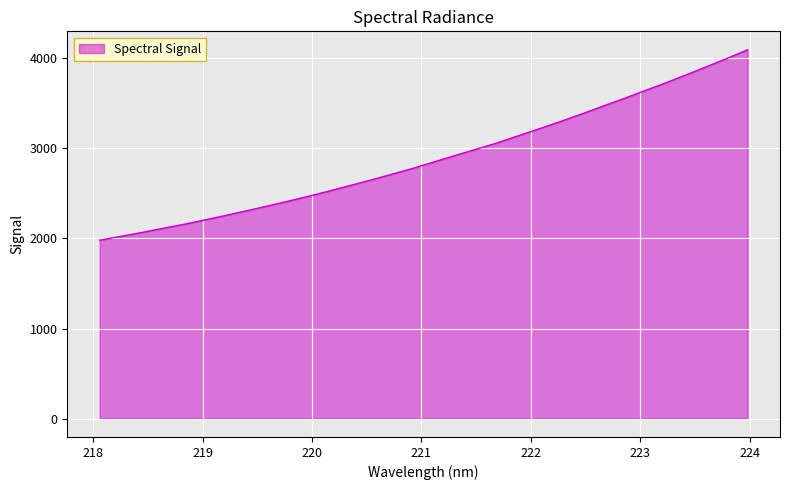

What is the maximum value shown in the chart?

4095.9